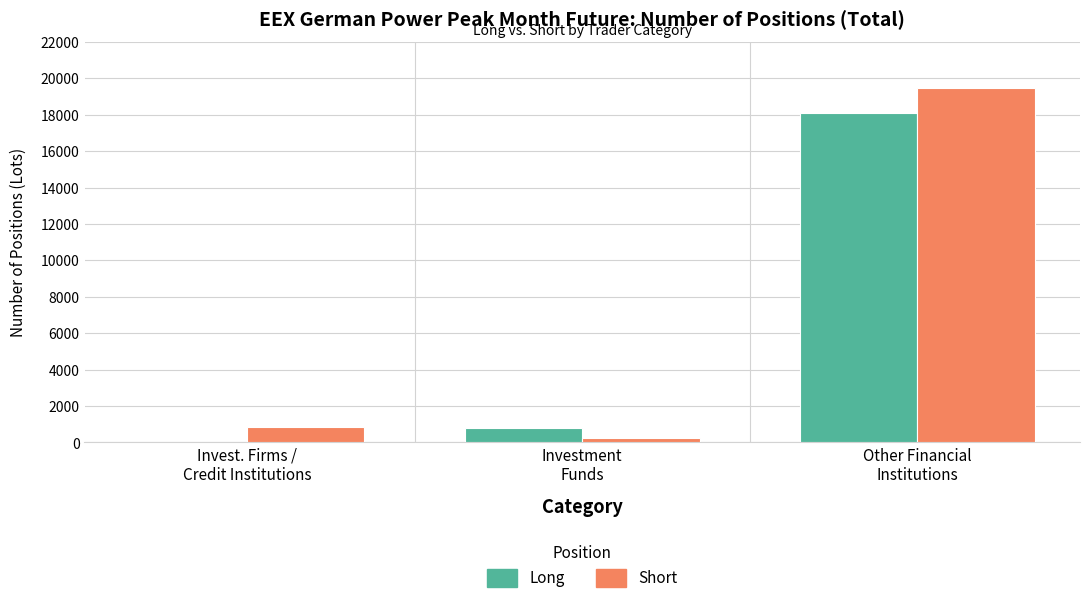

What is the average value of the Long series?

6303